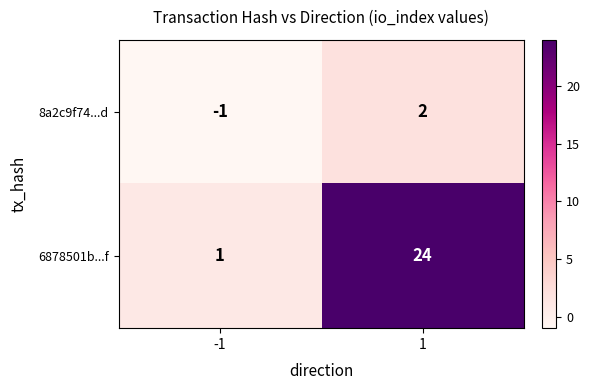

What is the sum of the 6878501b...f values at -1 and 1?

25